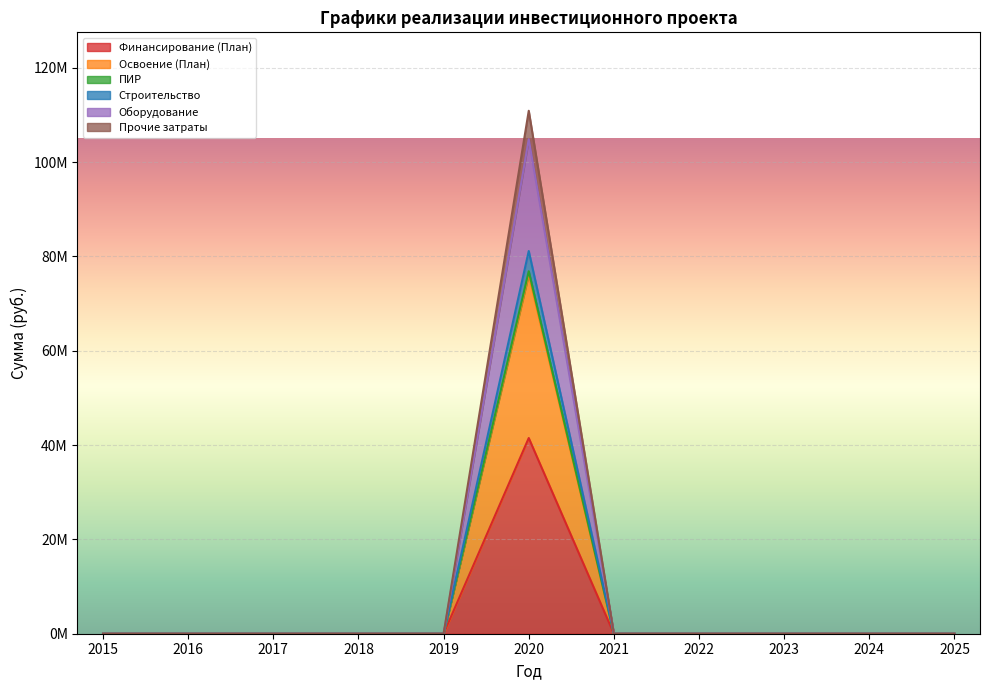

At how many categories does at least one series exceed 93802701?

1